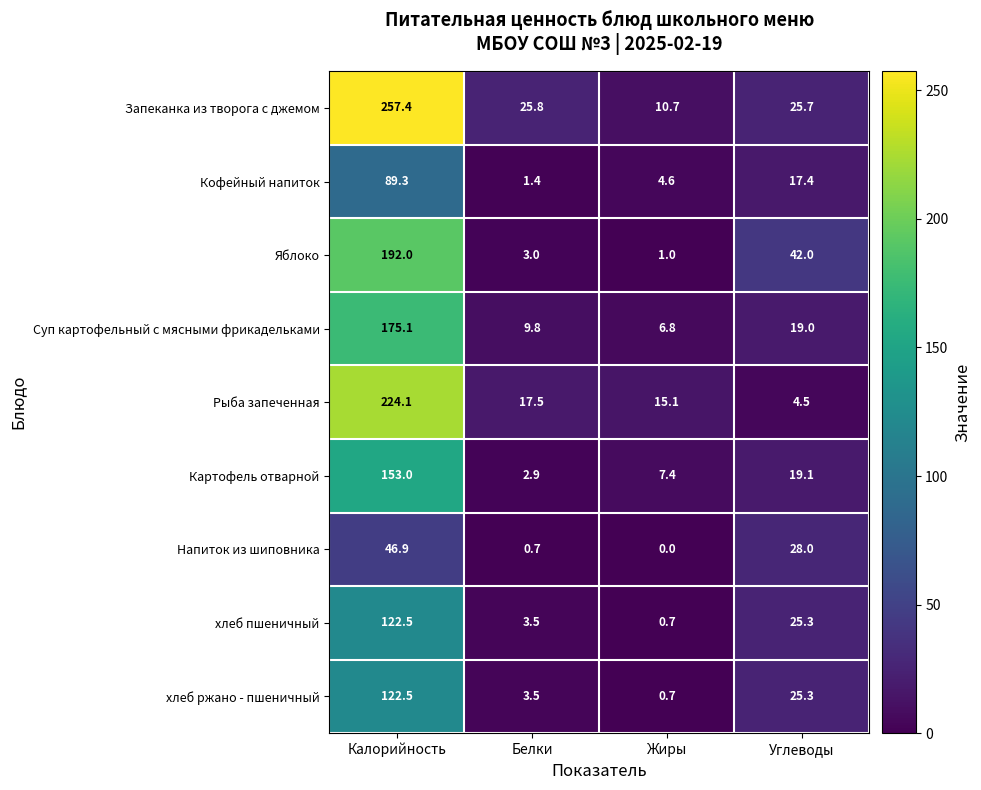

What is the sum of all Картофель отварной values?

182.4